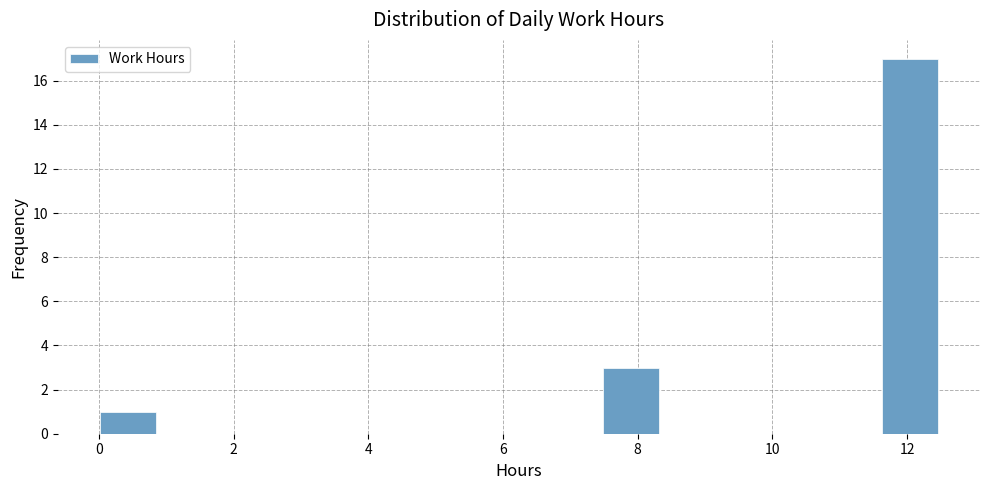

What is the height of the bar covering 11.6 to 12.4 on the x-axis? Neither the bar edges nor the heights are printed on the chart, so give them approximately, as read against the axes.

17